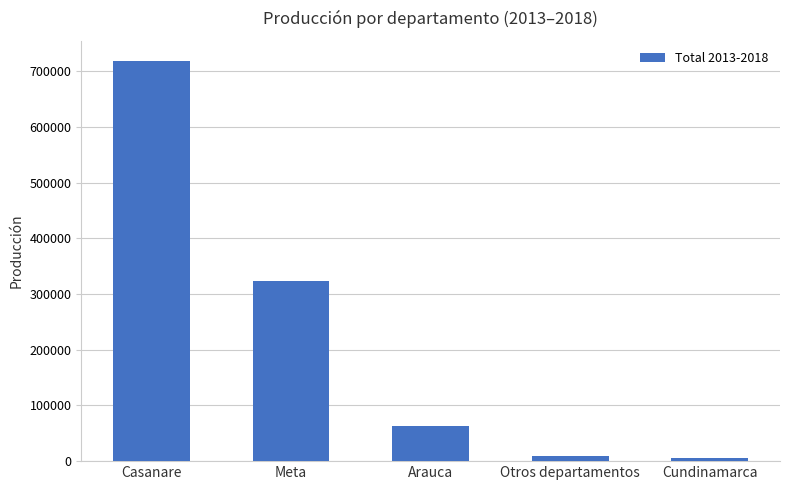

What is the average value?

223910.2